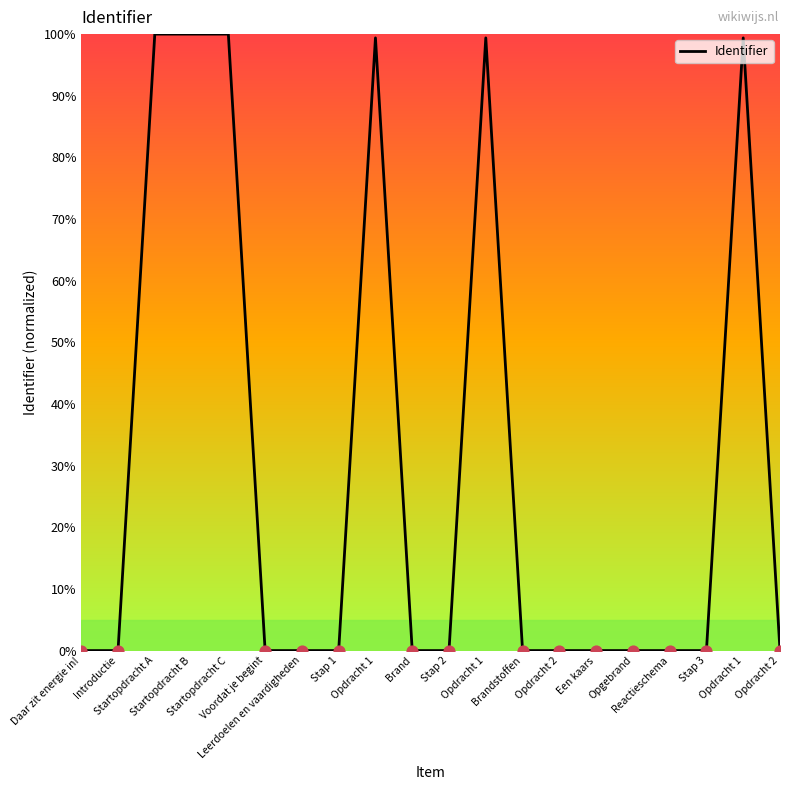

Which has a higher value, Opdracht 2 or Een kaars?

Een kaars